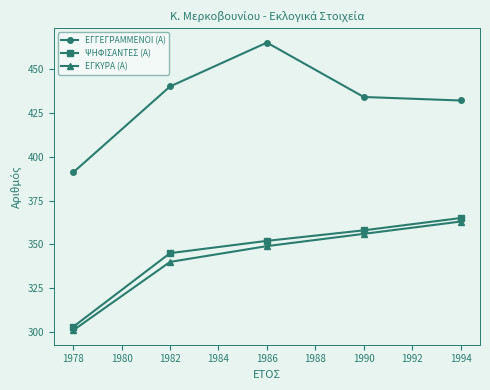

How many series are shown in this chart?

3